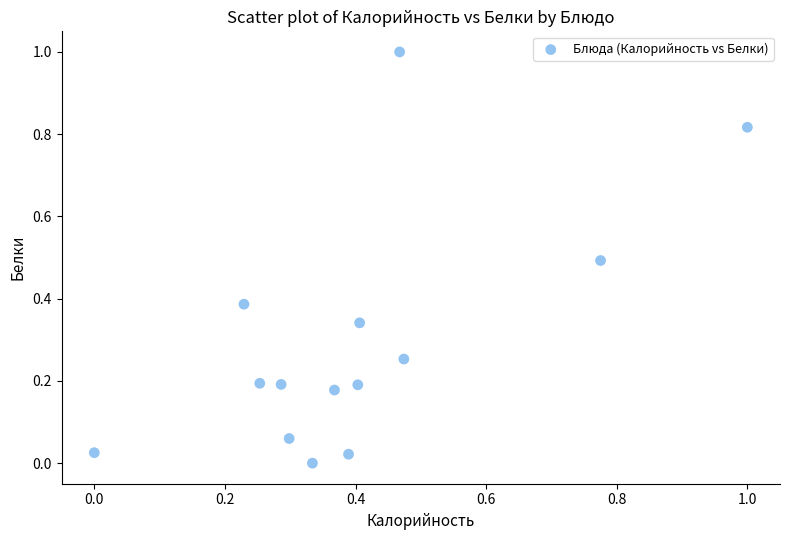

What is the range of X values (max minus min)?

1.0